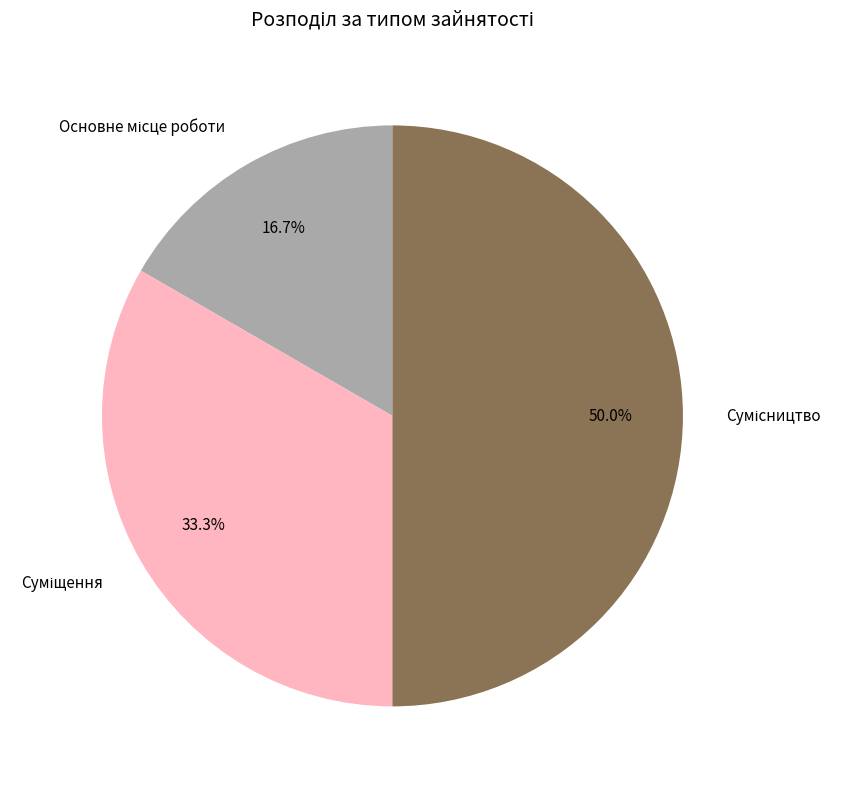

To the nearest percent, what is the average slice percentage?

33%